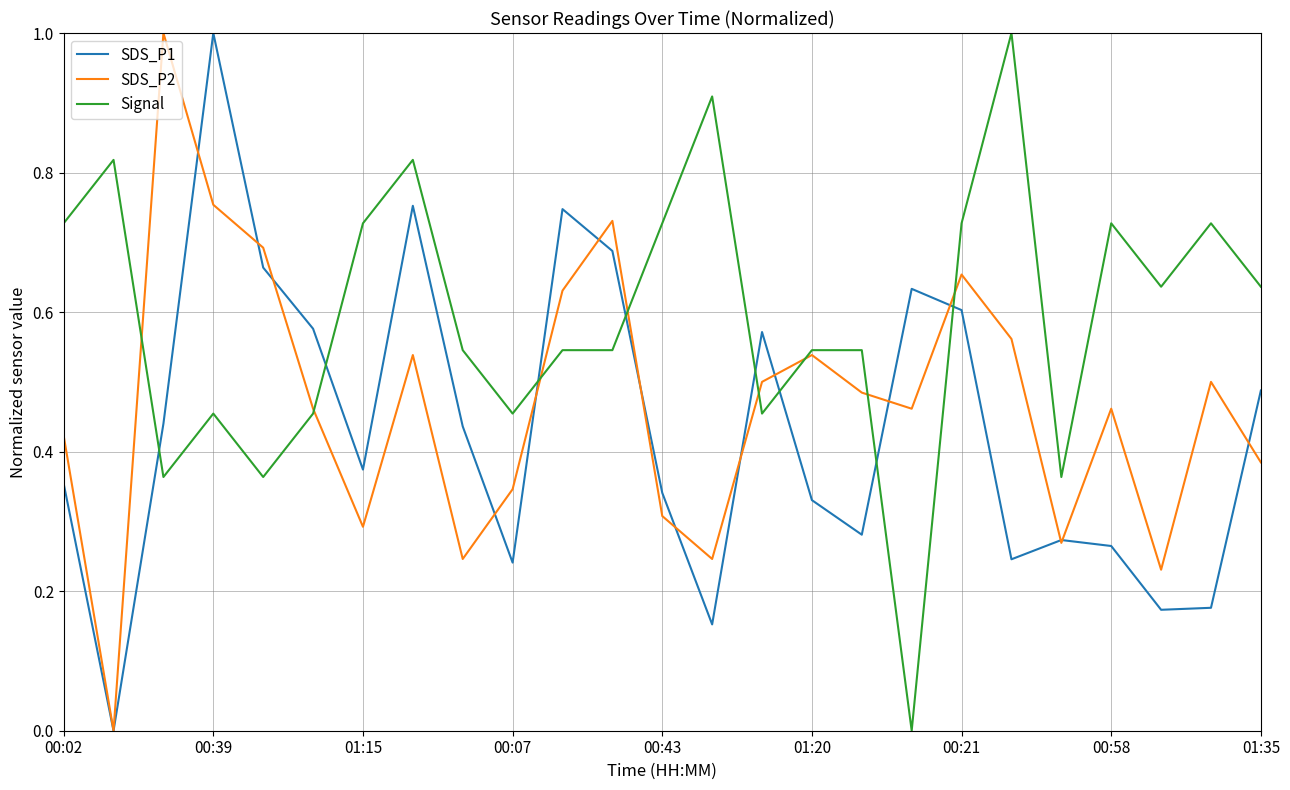

What is the maximum value shown in the chart?

1.0